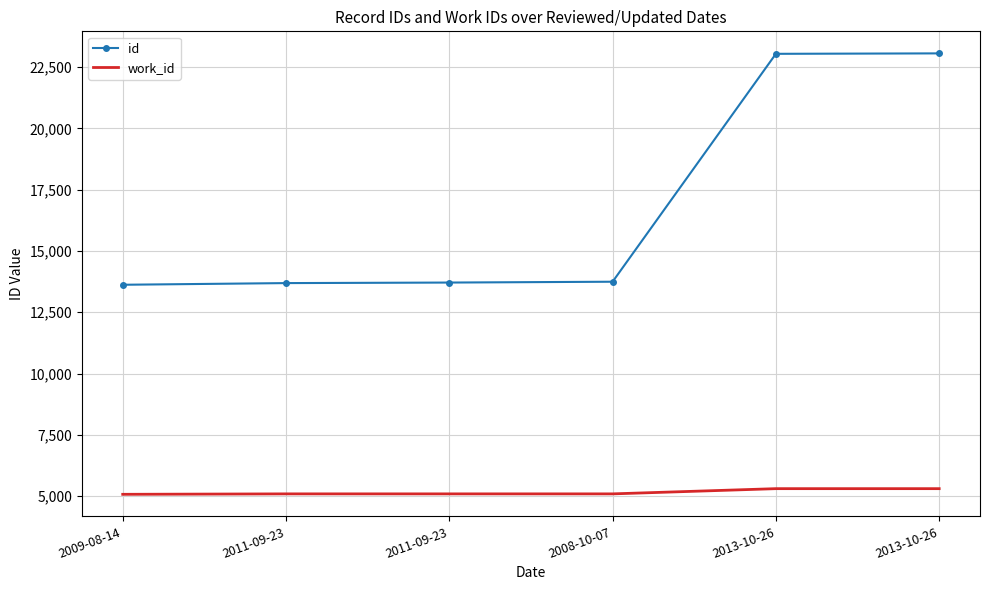

What is the difference between the maximum and second lowest values in the work_id series?

213